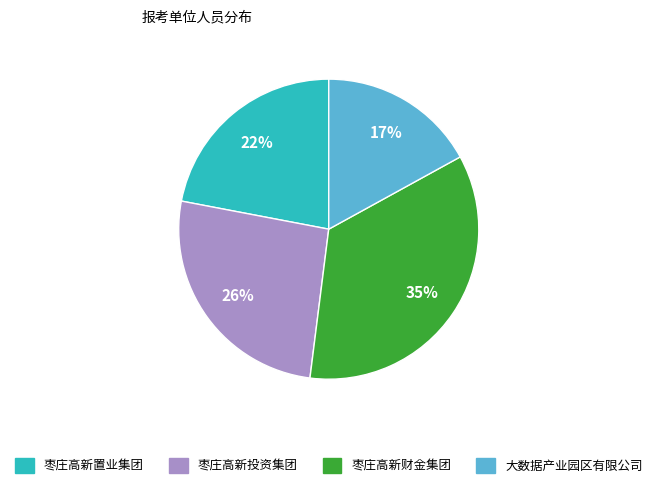

Approximately how many times larger is the value at 枣庄高新投资集团 compared to 枣庄高新置业集团?

1.2